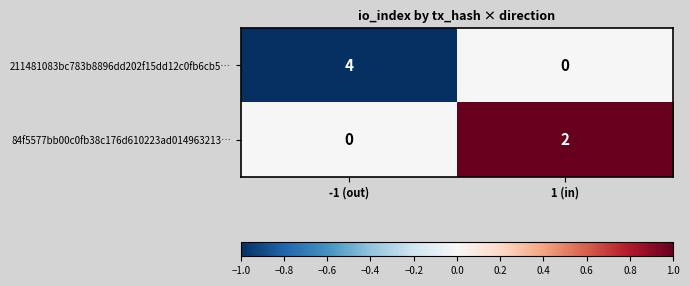

Rank the series by their average value, from highest to lowest.

211481083bc783b8896dd202f15dd12c0fb6cb5…, 84f5577bb00c0fb38c176d610223ad014963213…